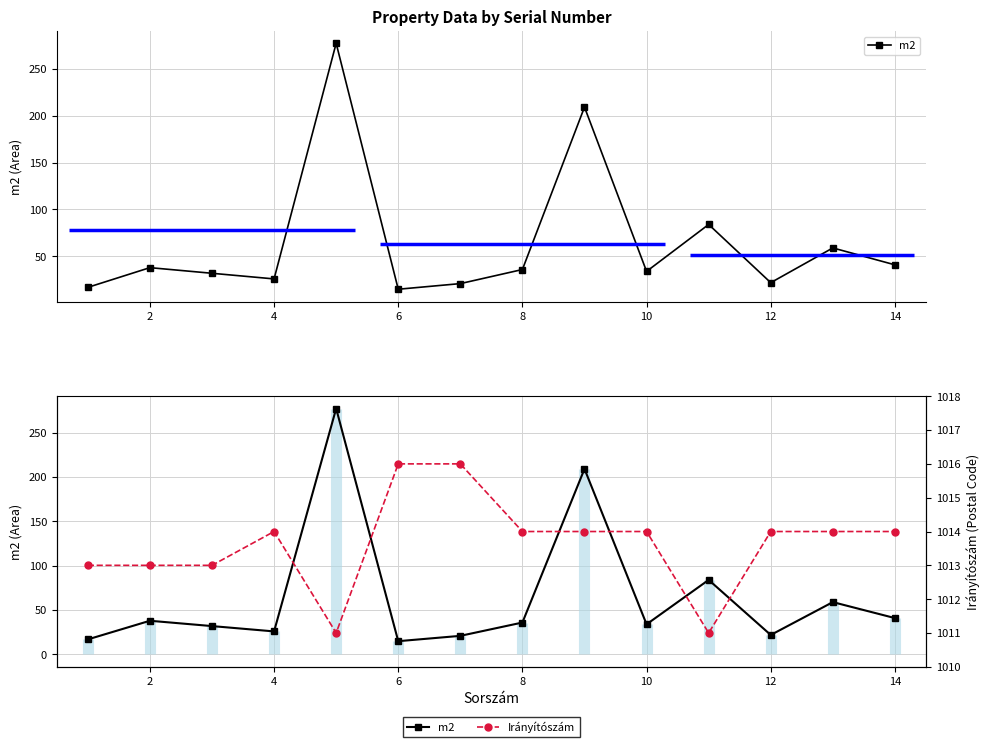

What is the value of the Irányítószám point at the 14th from the left?

1014